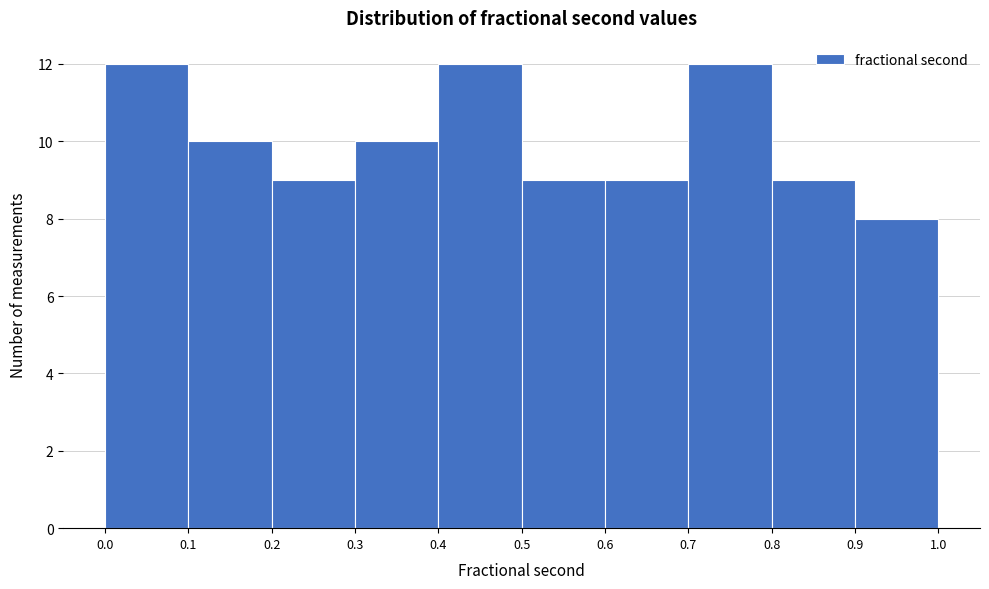

Reading left to right, list every bar in this chart as the range it spans on the x-axis followed by its height. The values are not printed on the chart, so give them approximately, as read against the axis.

0.0 to 0.1: 12
0.1 to 0.2: 10
0.2 to 0.3: 9
0.3 to 0.4: 10
0.4 to 0.5: 12
0.5 to 0.6: 9
0.6 to 0.7: 9
0.7 to 0.8: 12
0.8 to 0.9: 9
0.9 to 1.0: 8